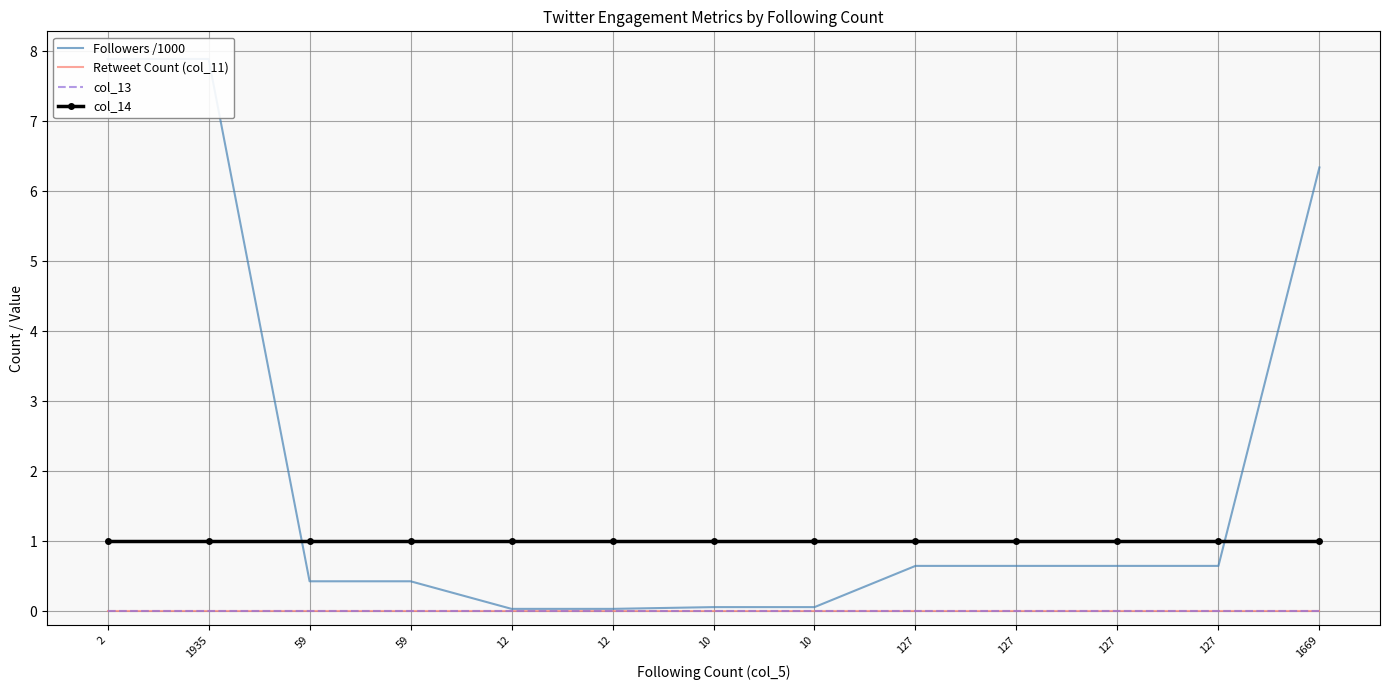

What are all the series names shown in the legend?

Followers /1000, Retweet Count (col_11), col_13, col_14